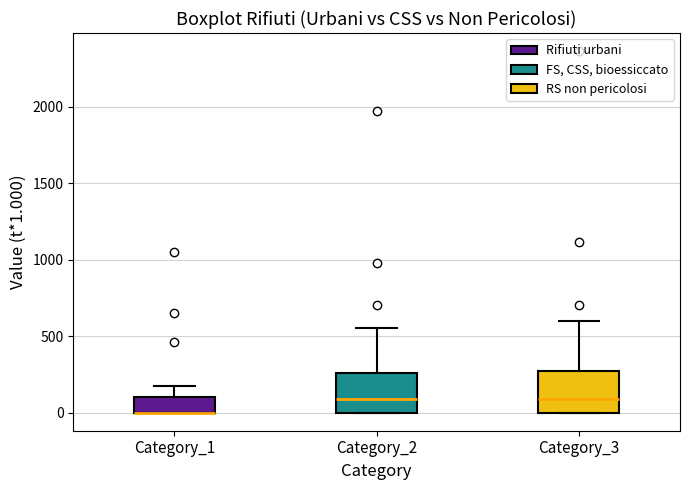

Reading left to right, transcribe this box plot: for each box, give where its median line is, the range the box spans, and where its two whiskers end, as read against the y-axis. The values are not printed on the chart, so give them approximately, as read against the axis.

Category_1: median 0 (drawn on the box's lower edge), box 0 to 100, whiskers 0 to 150
Category_2: median 100, box 0 to 250, whiskers 0 to 550
Category_3: median 100, box 0 to 250, whiskers 0 to 600